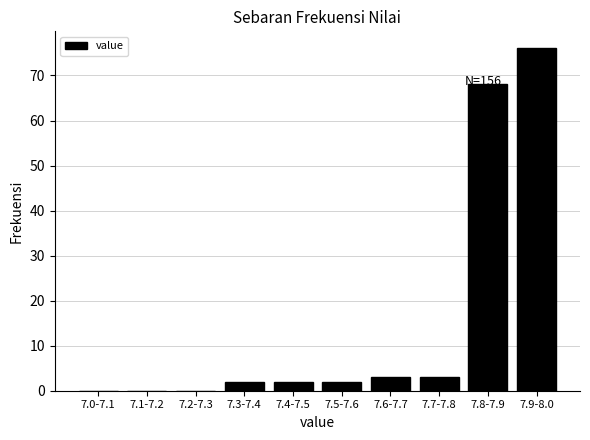

What is the greatest value displayed?

76